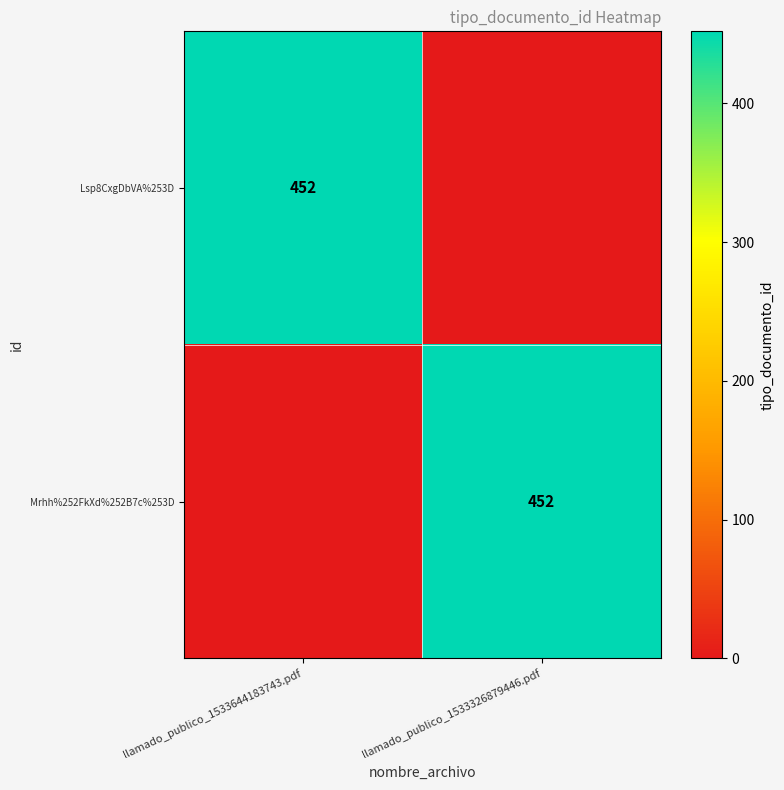

True or false: Mrhh%252FkXd%252B7c%253D has a value of 452 at llamado_publico_1533326879446.pdf.

True